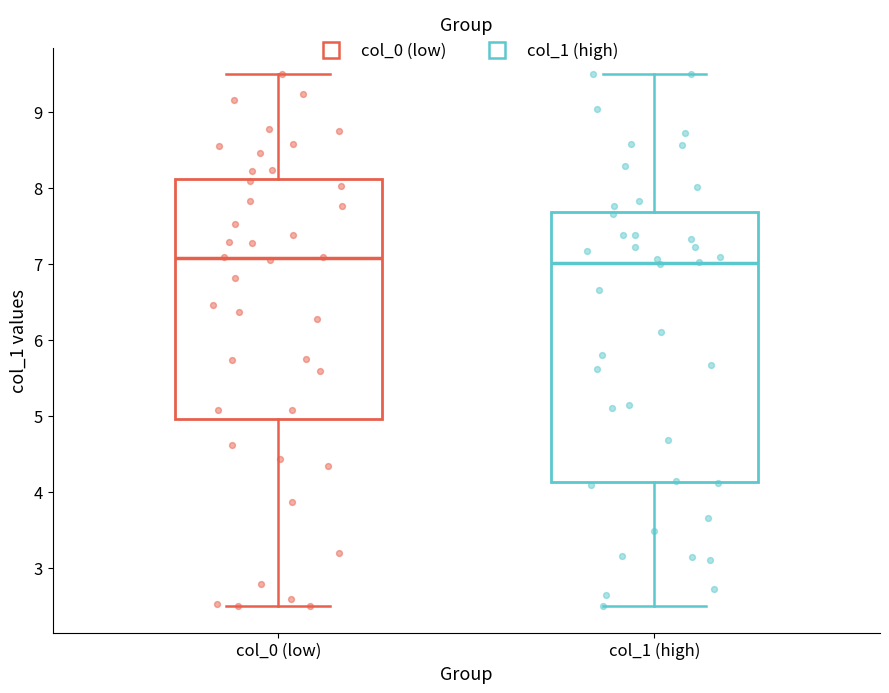

Reading left to right, transcribe this box plot: for each box, give where its median line is, the range the box spans, and where its two whiskers end, as read against the y-axis. The values are not printed on the chart, so give them approximately, as read against the axis.

col_0 (low): median 7.1, box 5.0 to 8.1, whiskers 2.5 to 9.5
col_1 (high): median 7.0, box 4.1 to 7.7, whiskers 2.5 to 9.5